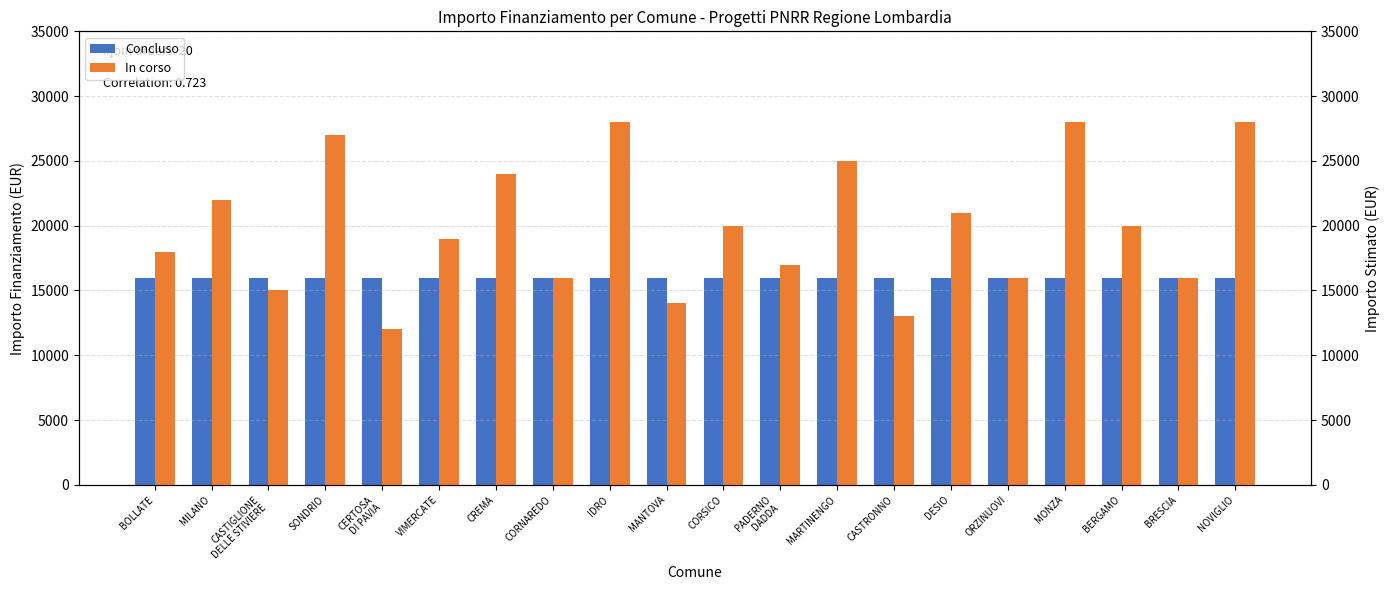

Reading left to right, list all the values displayed in this chart.

Concluso: 16000	16000	16000	16000	16000	16000	16000	16000	16000	16000	16000	16000	16000	16000	16000	16000	16000	16000	16000	16000
In corso: 18000	22000	15000	27000	12000	19000	24000	16000	28000	14000	20000	17000	25000	13000	21000	16000	28000	20000	16000	28000